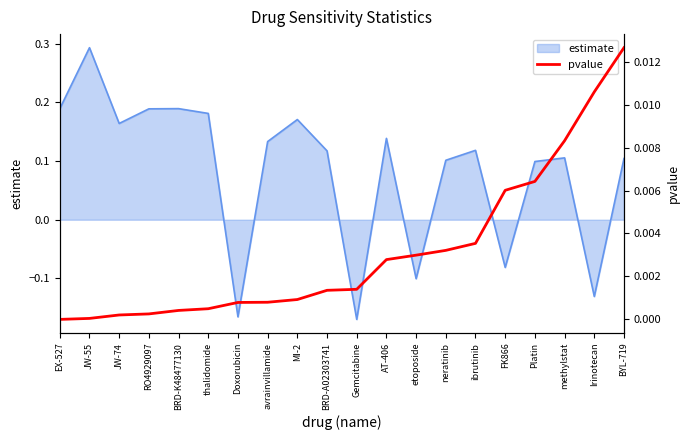

Rank the categories by value from lowest to highest.

EX-527, JW-55, JW-74, RO4929097, BRD-K48477130, thalidomide, Doxorubicin, avrainvillamide, MI-2, BRD-A02303741, Gemcitabine, AT-406, etoposide, neratinib, ibrutinib, FK866, Platin, methylstat, Irinotecan, BYL-719